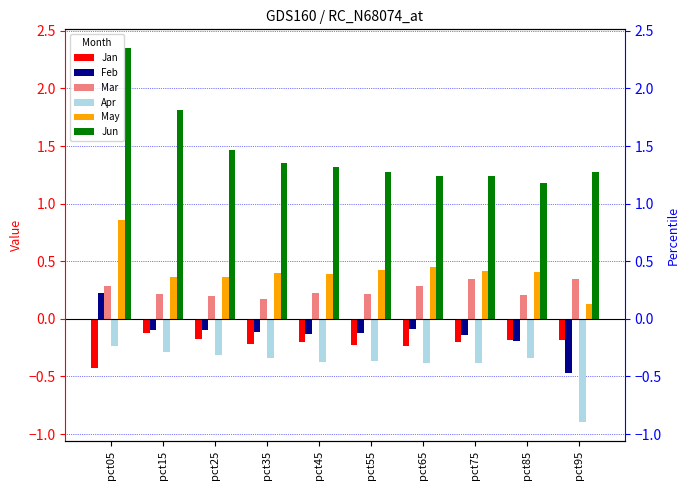

Reading left to right, transcribe all the data shown in this chart.

Jan: -0.4	-0.1	-0.2	-0.2	-0.2	-0.2	-0.2	-0.2	-0.2	-0.2
Feb: 0.2	-0.1	-0.1	-0.1	-0.1	-0.1	-0.1	-0.1	-0.2	-0.5
Mar: 0.3	0.2	0.2	0.2	0.2	0.2	0.3	0.3	0.2	0.3
Apr: -0.2	-0.3	-0.3	-0.3	-0.4	-0.4	-0.4	-0.4	-0.3	-0.9
May: 0.9	0.4	0.4	0.4	0.4	0.4	0.5	0.4	0.4	0.1
Jun: 2.4	1.8	1.5	1.3	1.3	1.3	1.2	1.2	1.2	1.3